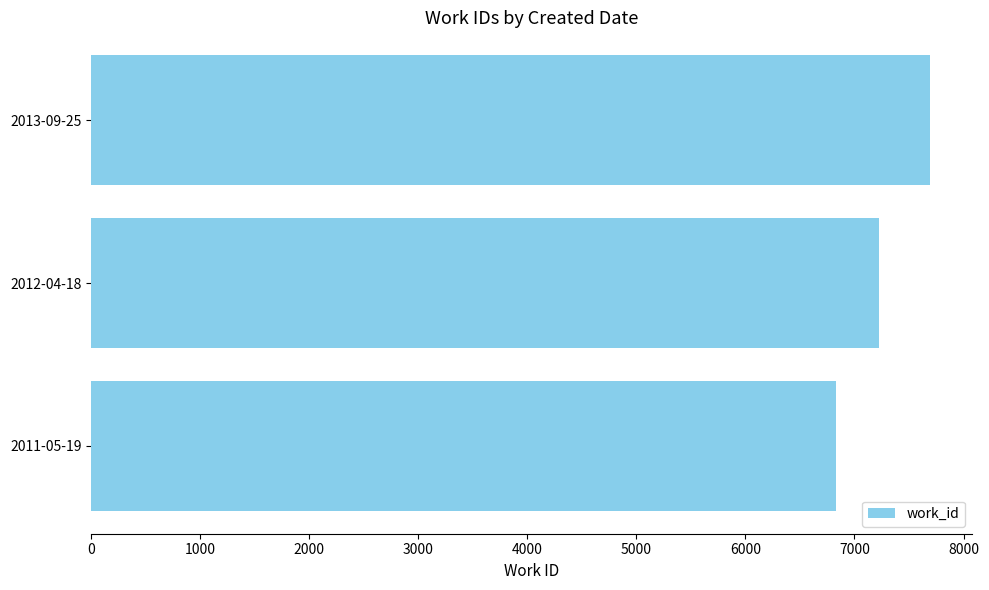

What is the maximum value shown in the chart?

7690